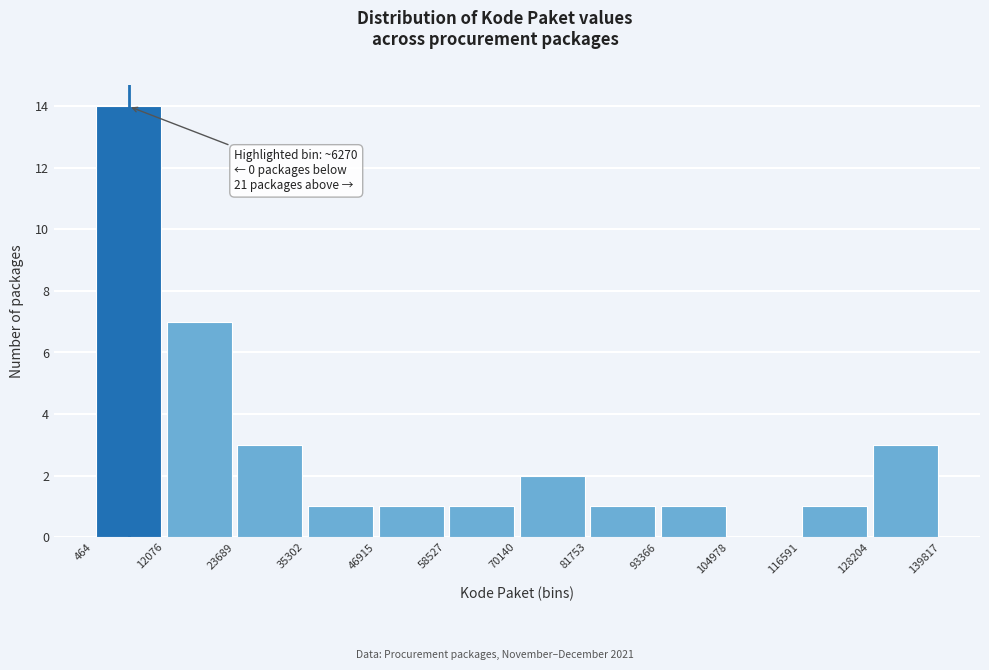

Over which range of the x-axis is the bar tallest?

464 to 12076